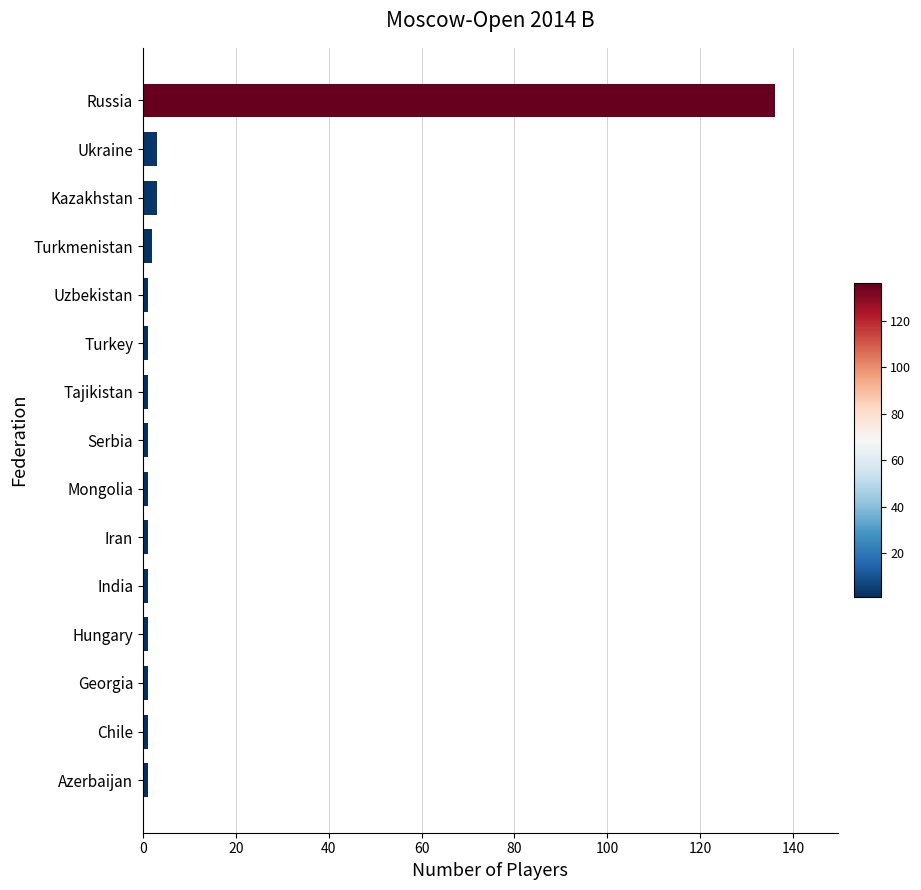

Which has a higher value, Iran or Russia?

Russia